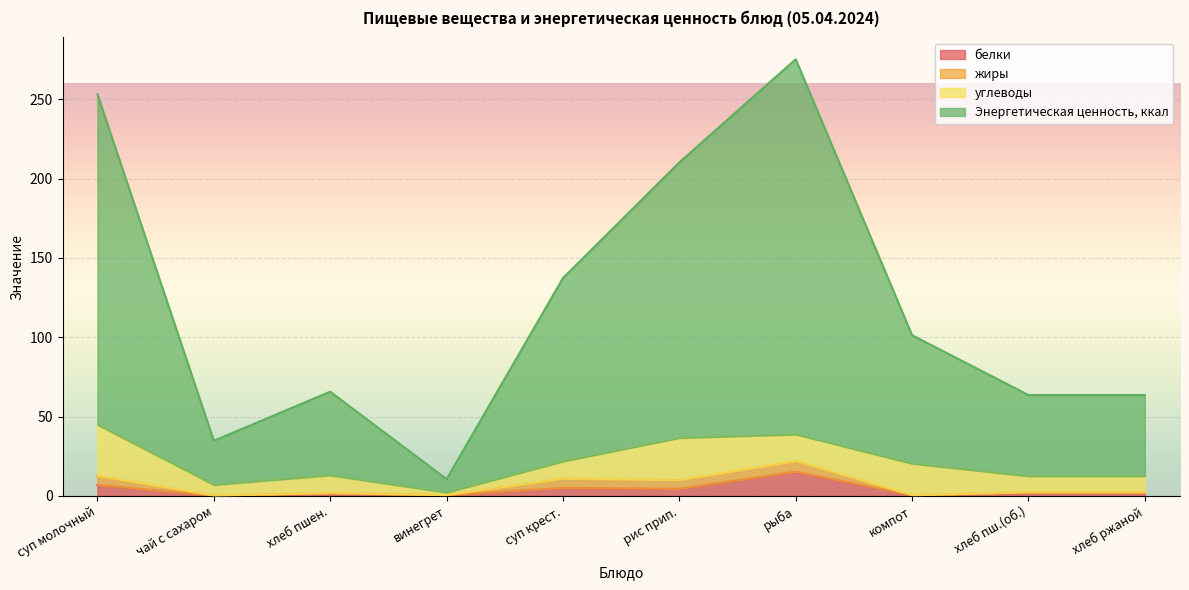

What are all the series names shown in the legend?

белки, жиры, углеводы, Энергетическая ценность, ккал